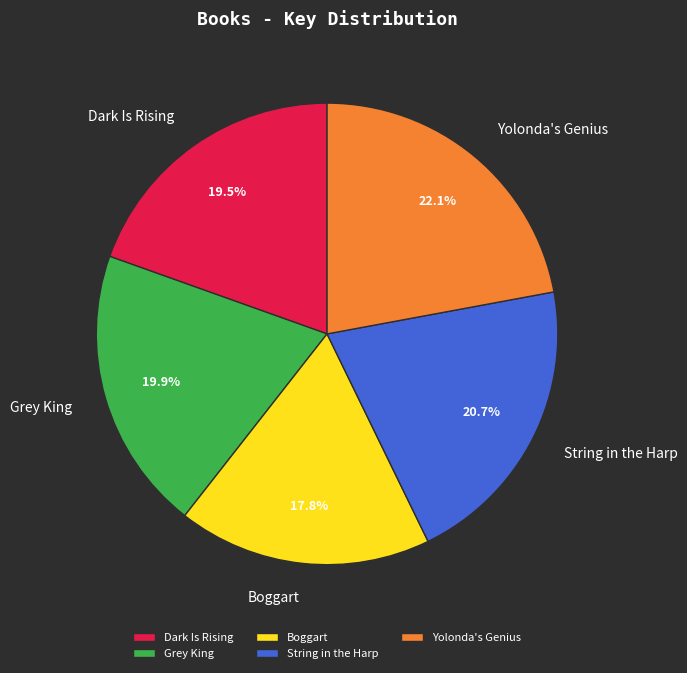

To the nearest percent, what is the difference between the Boggart and Yolonda's Genius slice percentages?

4%